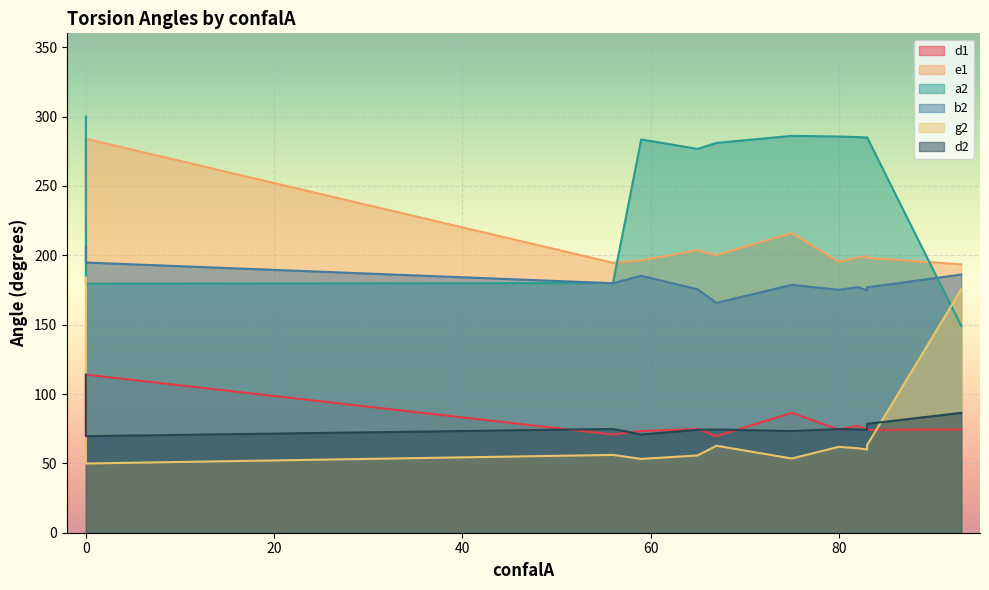

Rank the categories by g2 value from lowest to highest.

0, 59, 75, 65, 56, 83, 82, 80, 67, 83, 93, 0